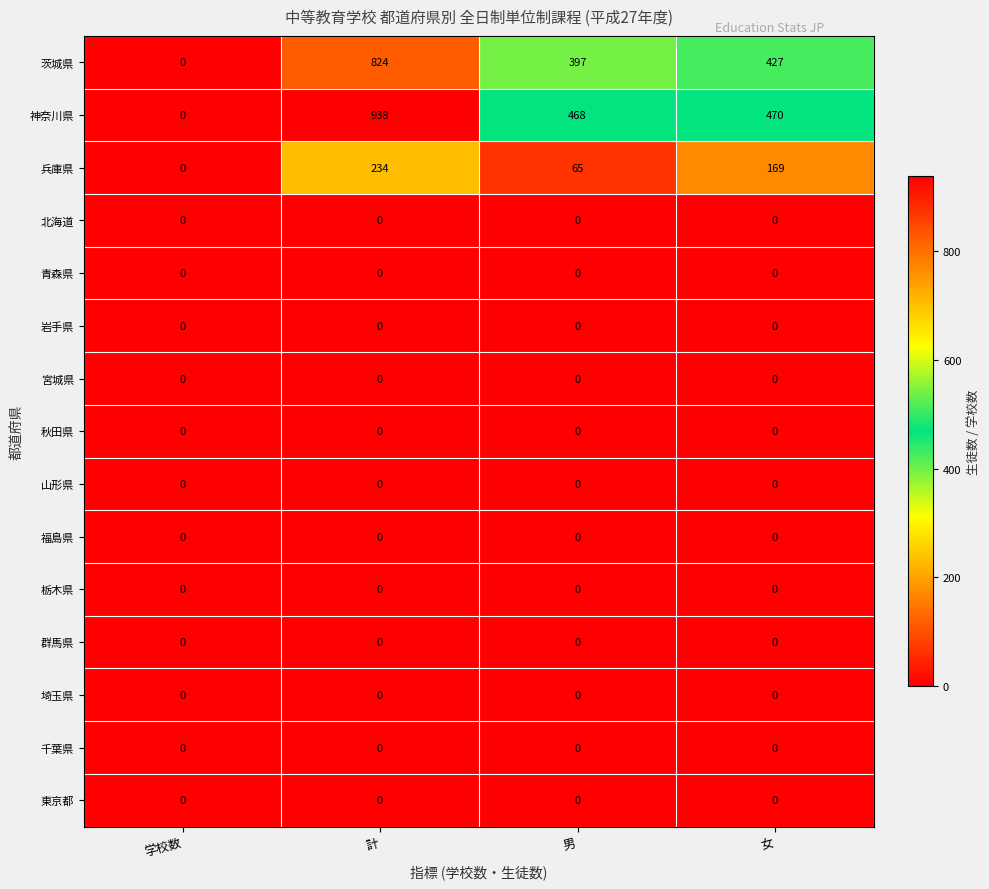

List the labels in order of 茨城県 value, largest first.

計, 女, 男, 学校数